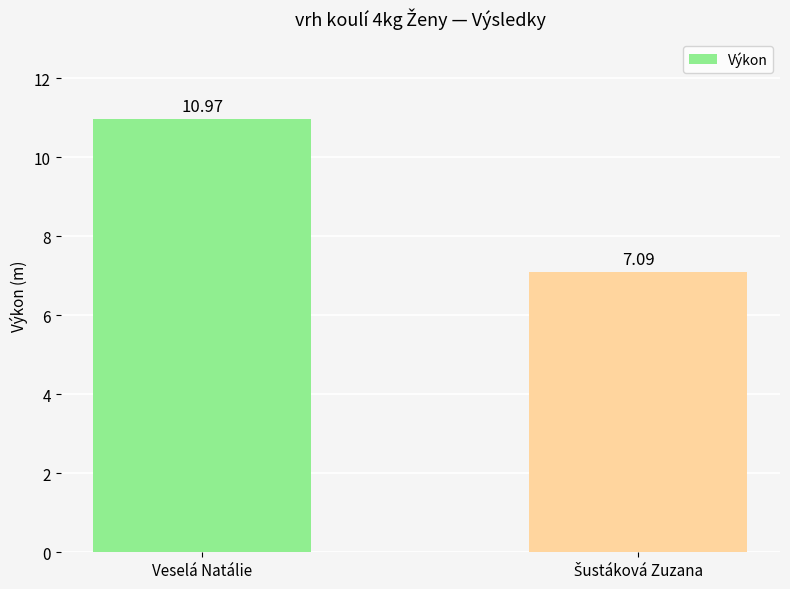

The chart shows a value of 4.7 at Veselá Natálie. True or false?

False